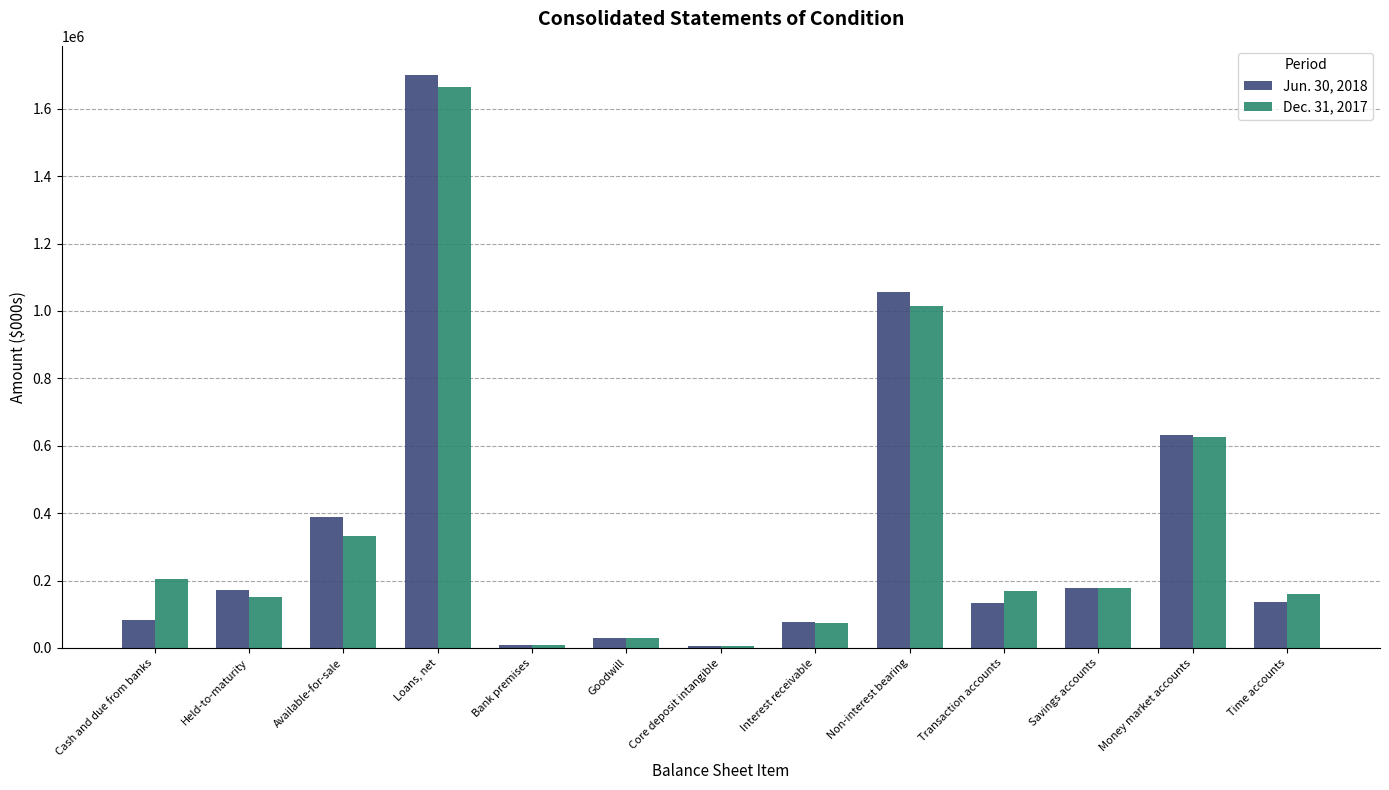

What is the label of the 11th bar from the left?

Savings accounts